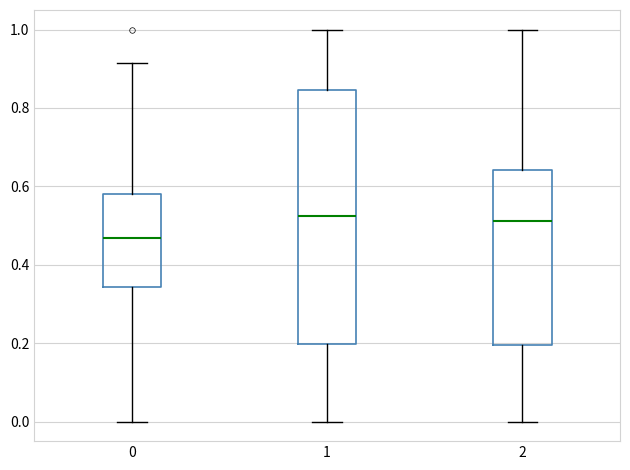

Reading left to right, transcribe this box plot: for each box, give where its median line is, the range the box spans, and where its two whiskers end, as read against the y-axis. The values are not printed on the chart, so give them approximately, as read against the axis.

0: median 0.46, box 0.34 to 0.58, whiskers 0.00 to 0.92
1: median 0.52, box 0.20 to 0.84, whiskers 0.00 to 1.00
2: median 0.52, box 0.20 to 0.64, whiskers 0.00 to 1.00